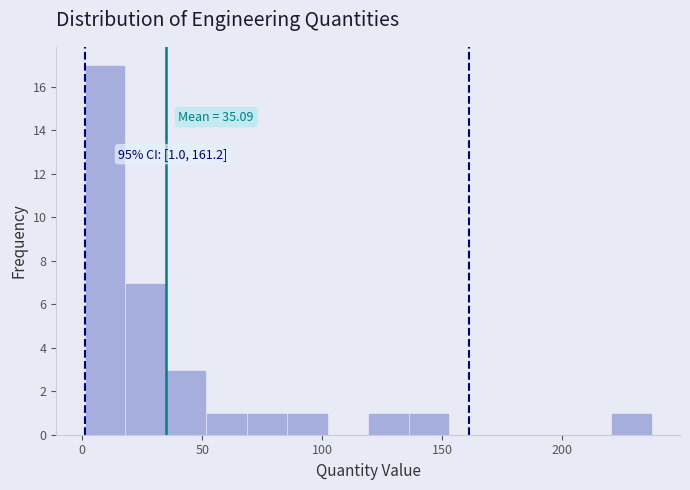

Read against the x-axis, roughly where is the centre of the tallest bar?

10